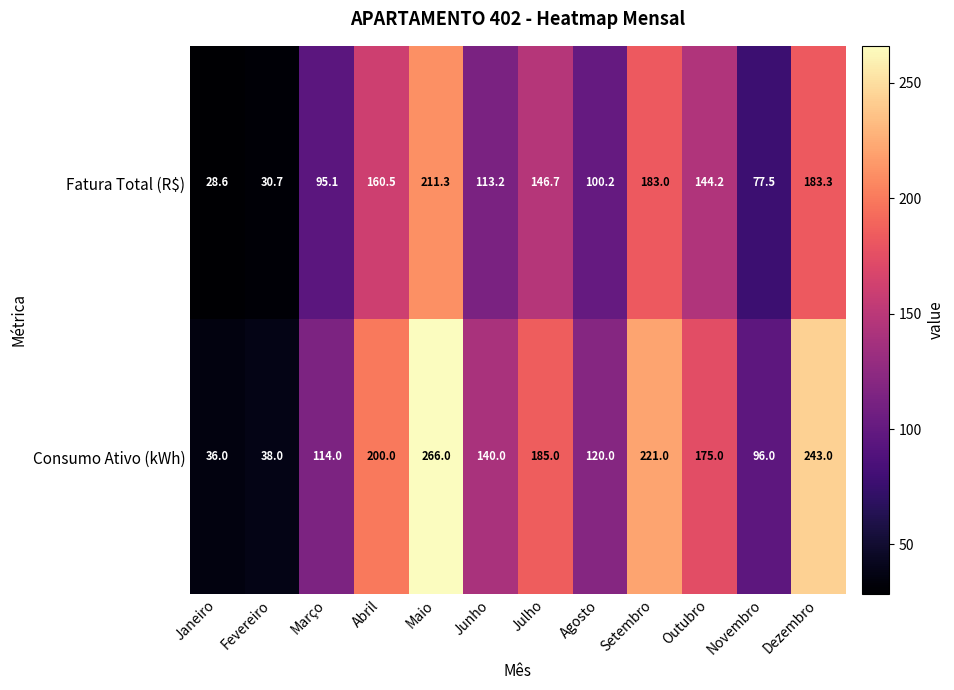

Reading left to right, what are all the values shown in this chart?

Fatura Total (R$): 28.6	30.7	95.1	160.5	211.3	113.2	146.7	100.2	183.0	144.2	77.5	183.3
Consumo Ativo (kWh): 36.0	38.0	114.0	200.0	266.0	140.0	185.0	120.0	221.0	175.0	96.0	243.0